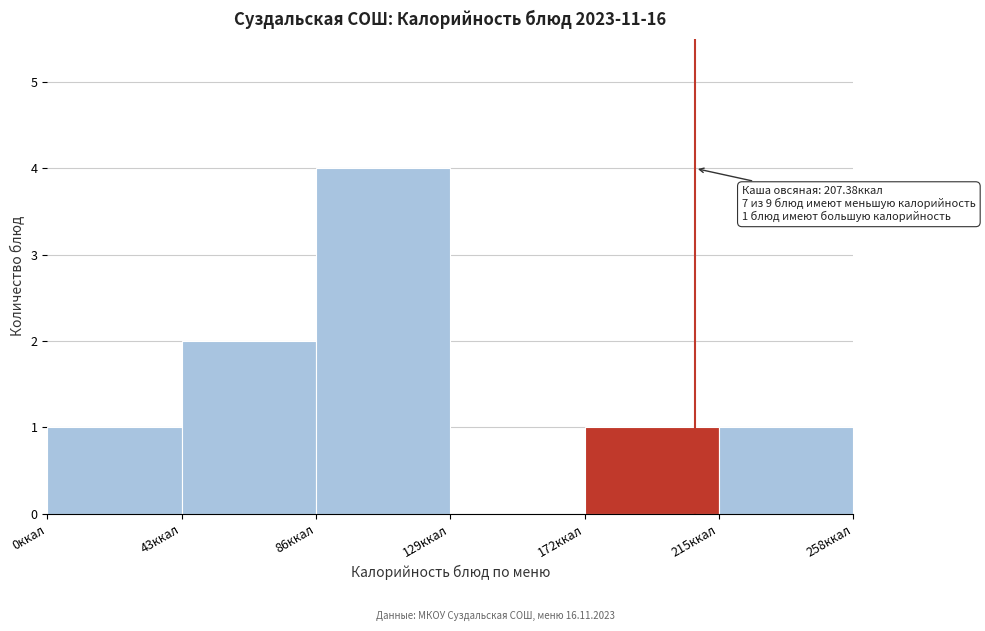

Over which range of the x-axis is the bar tallest?

86 to 129